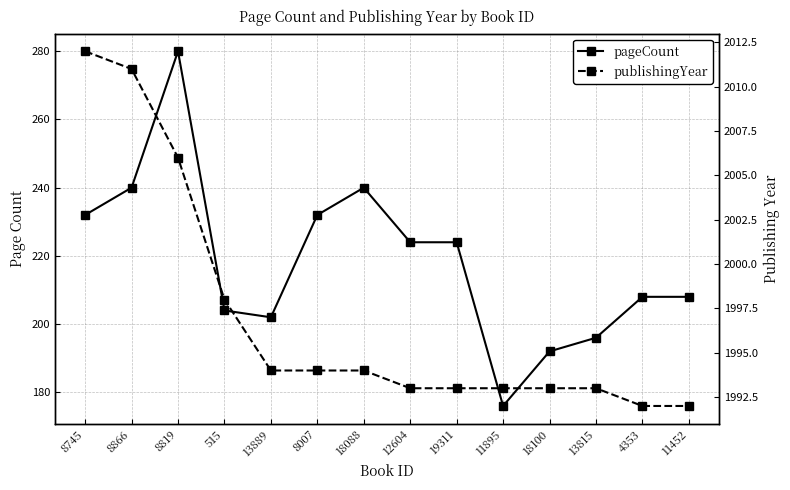

What value does the publishingYear series have at 8007?

1994